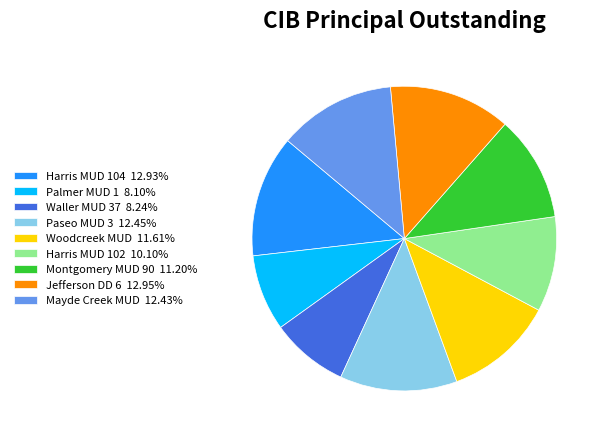

Is the sum of Paseo MUD 3 12.45% and Waller MUD 37 8.24% greater than half?

No